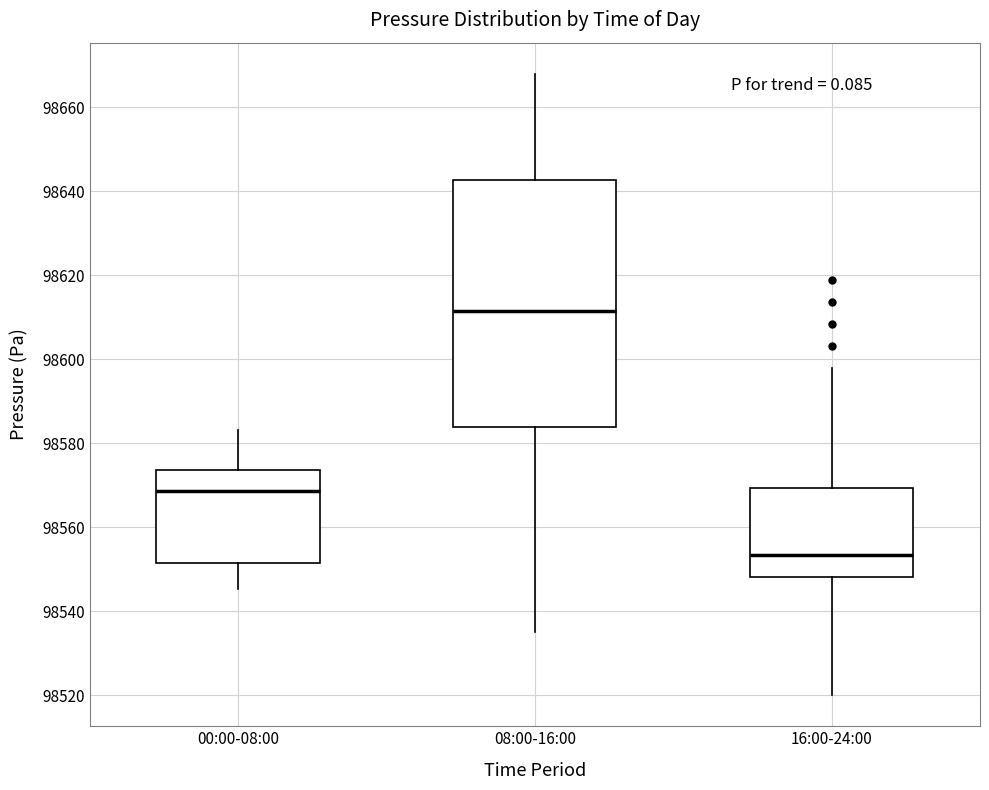

Which box has the lowest median line?

16:00-24:00